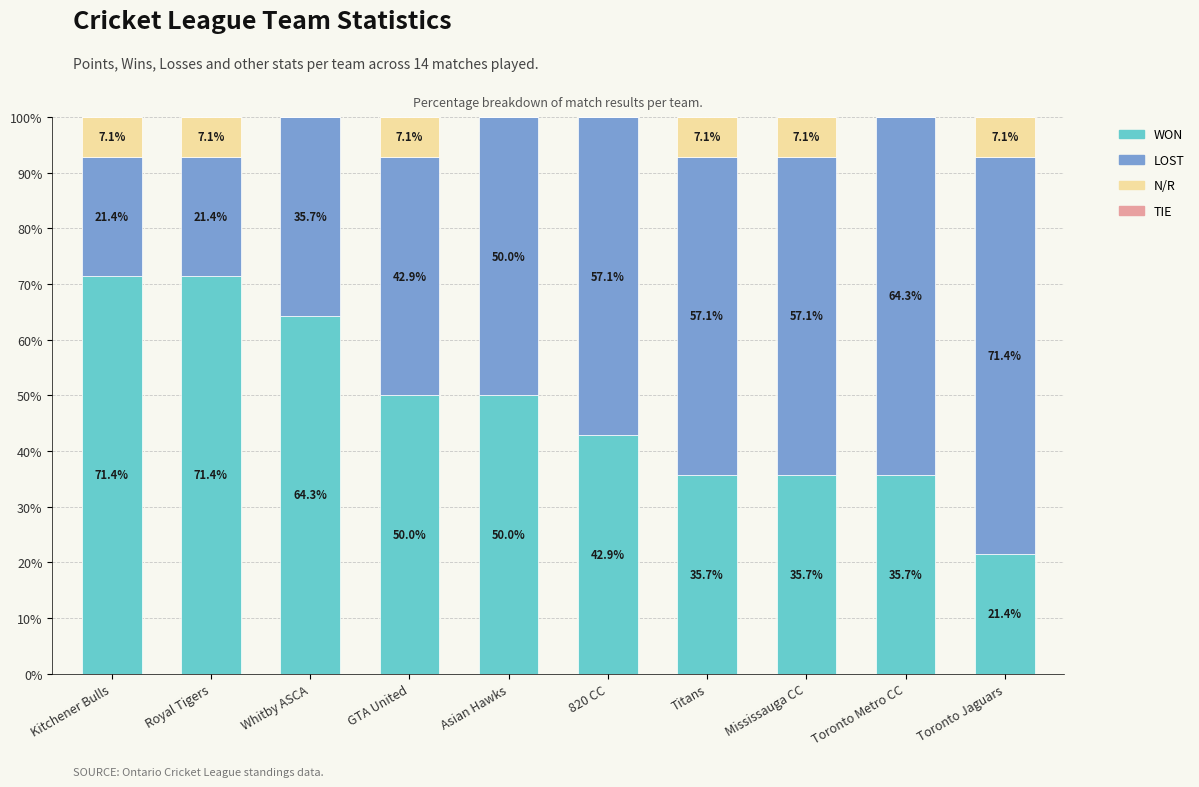

What is the highest value of the WON series?

71.4